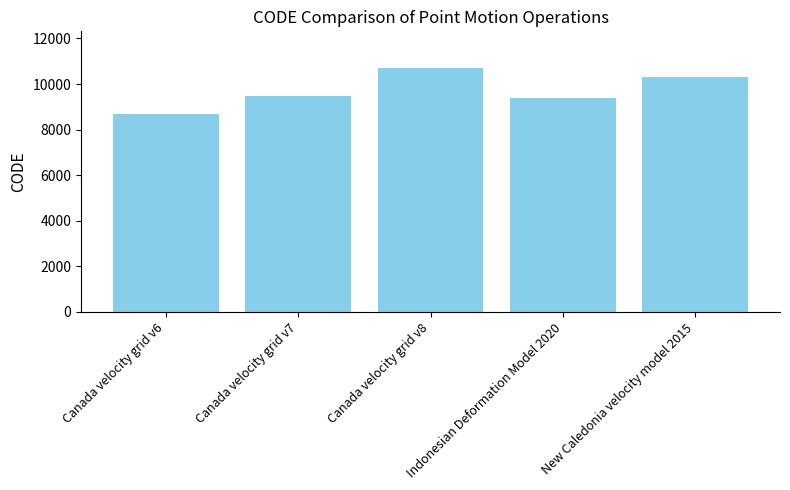

Where is the data nearest to the value 9691?

Canada velocity grid v7